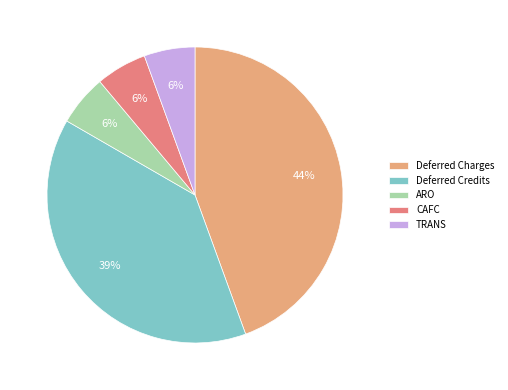

Combined, do TRANS and ARO account for over 50%?

No